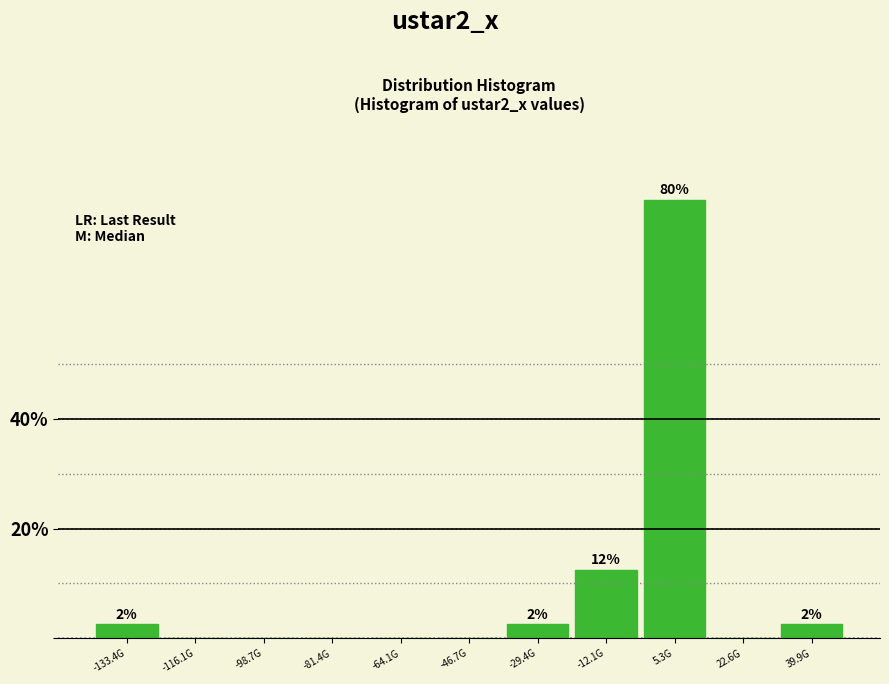

Reading left to right, list all the values displayed in this chart.

-133.4G=2.5	-116.1G=0.0	-98.7G=0.0	-81.4G=0.0	-64.1G=0.0	-46.7G=0.0	-29.4G=2.5	-12.1G=12.5	5.3G=80.0	22.6G=0.0	39.9G=2.5